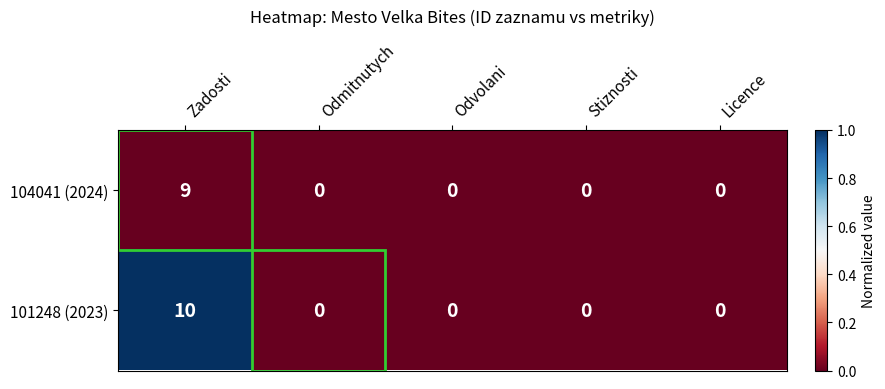

True or false: 101248 (2023) has a value of 0 at Odmitnutych.

True